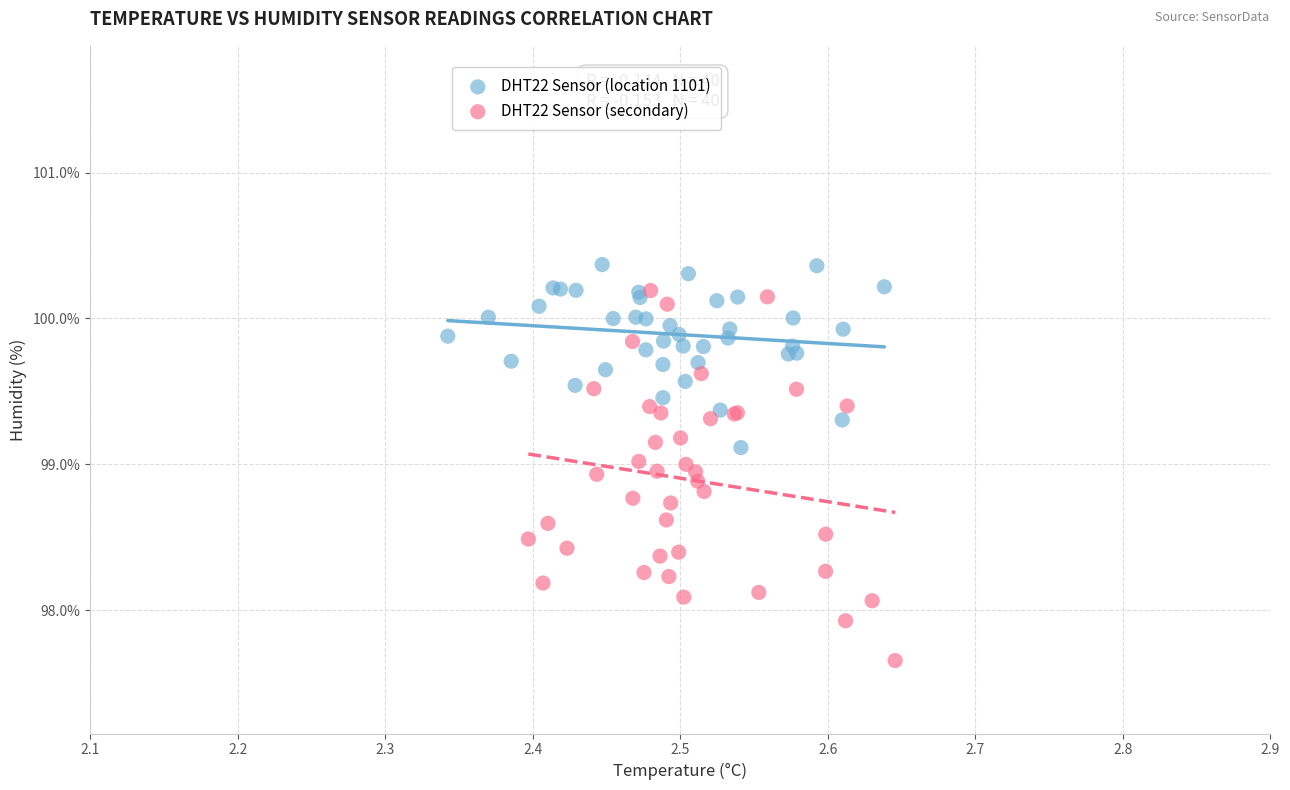

Which series reaches the minimum Y coordinate?

DHT22 Sensor (secondary)